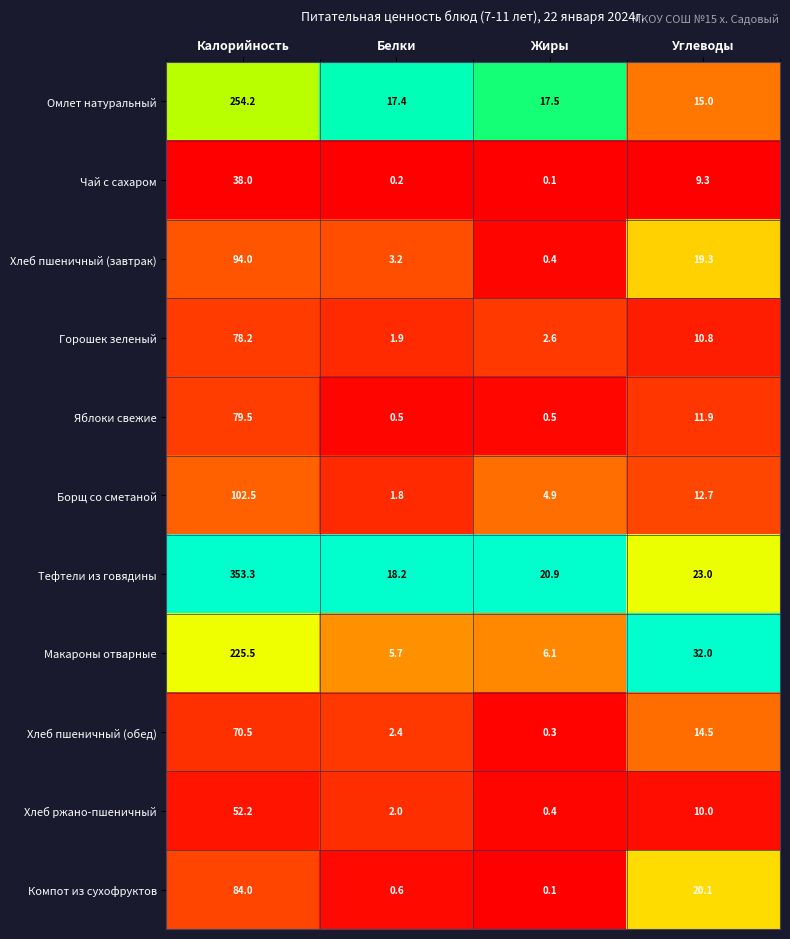

At how many categories does at least one series exceed 0?

4